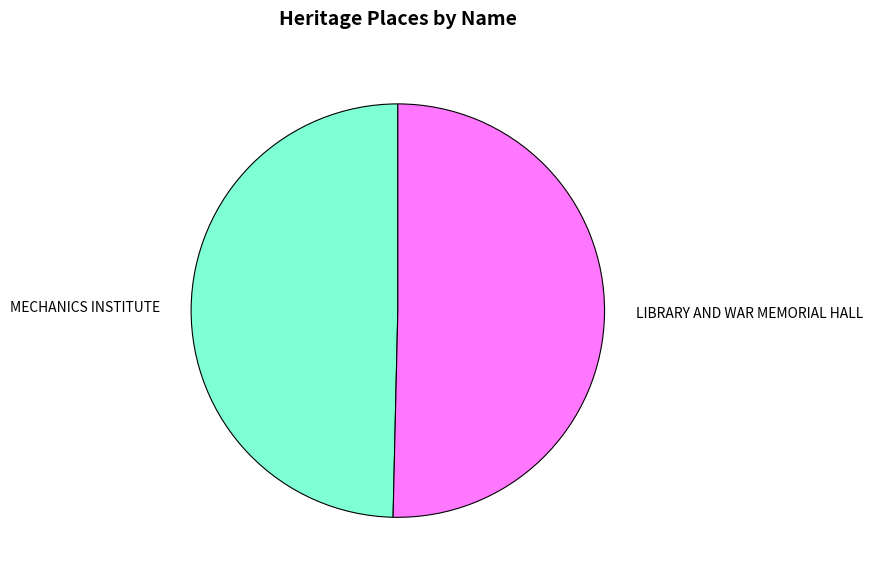

Which category has the biggest portion of the pie?

LIBRARY AND WAR MEMORIAL HALL